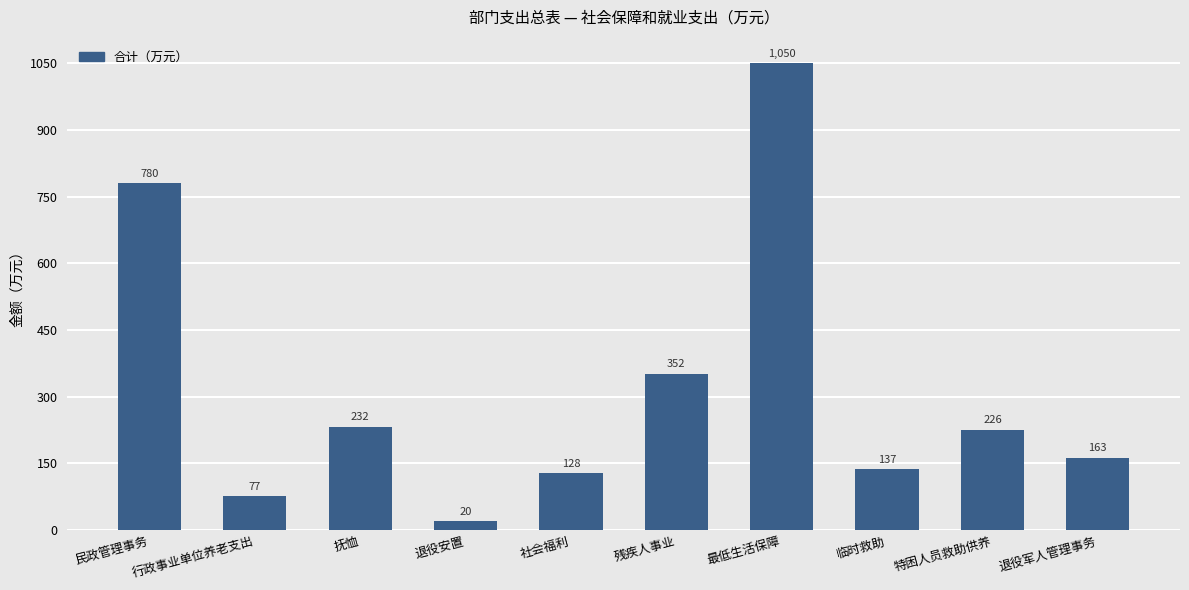

What is the change in value from 退役安置 to 残疾人事业?

+332.0